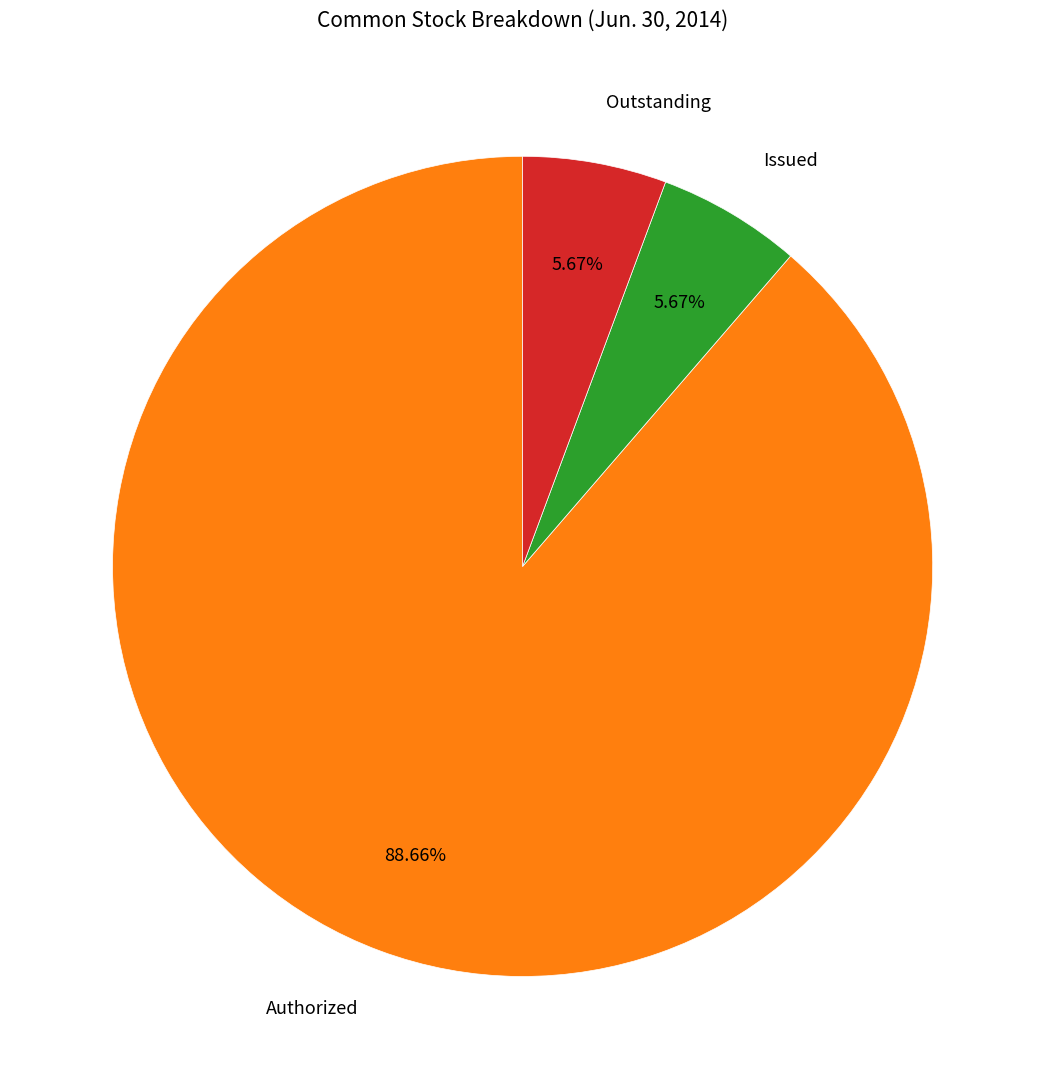

Do Issued and Outstanding together represent more than half of the pie?

No